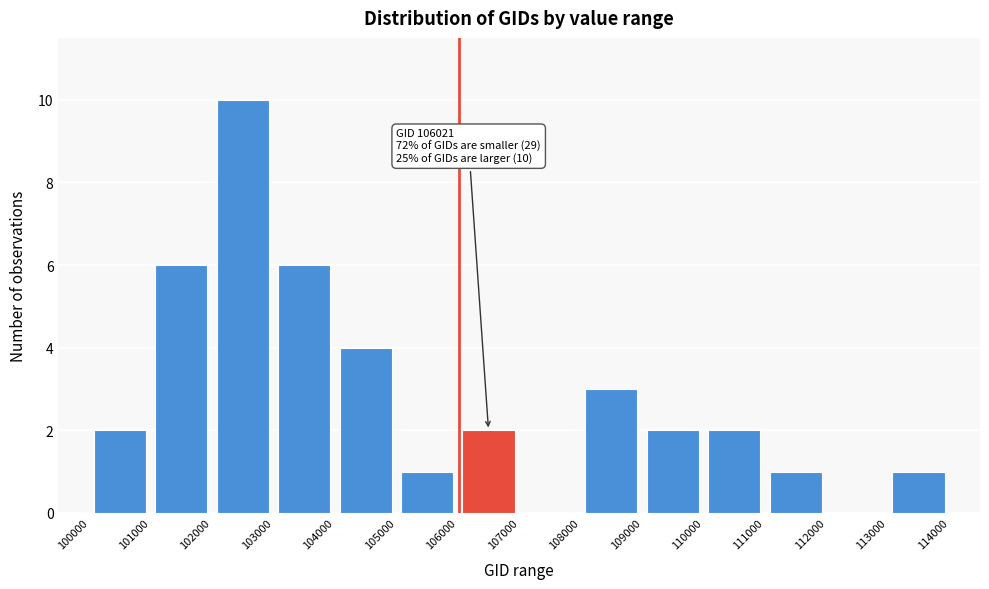

Over which range of the x-axis is the bar tallest?

102000 to 103000